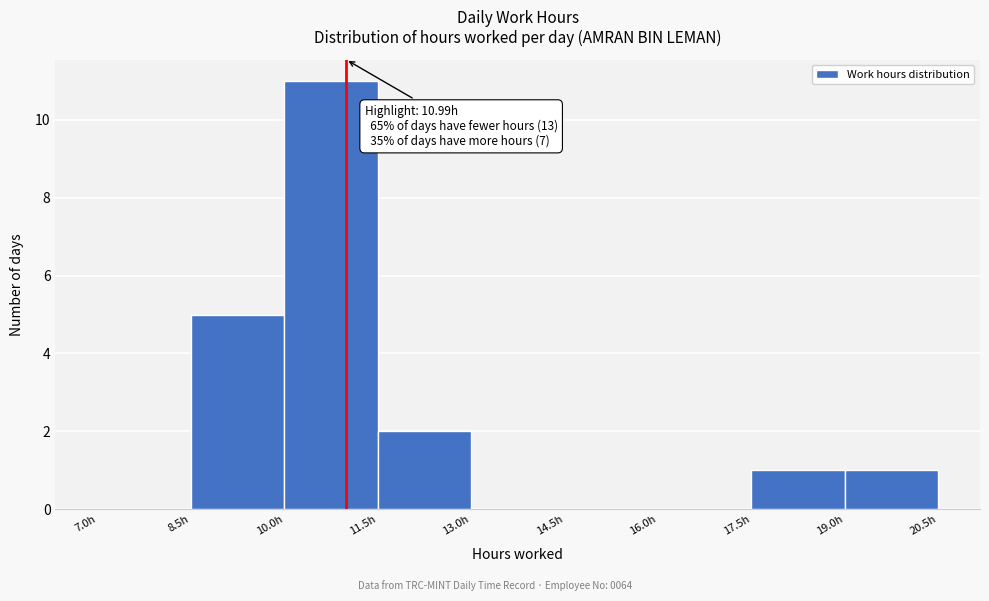

Over which range of the x-axis is the bar tallest?

10.0 to 11.5